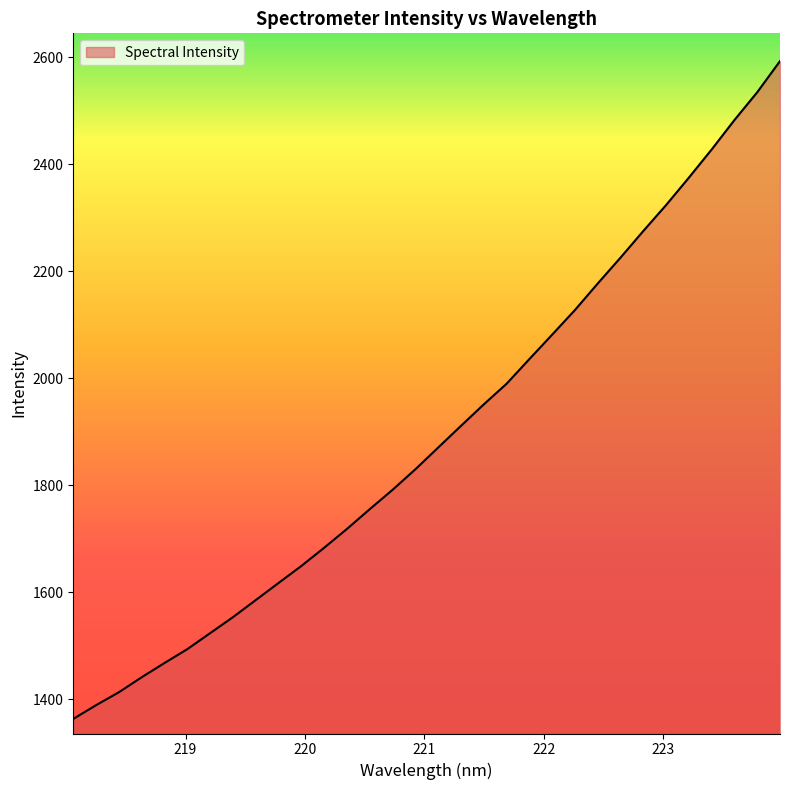

What is the maximum value shown in the chart?

2592.4